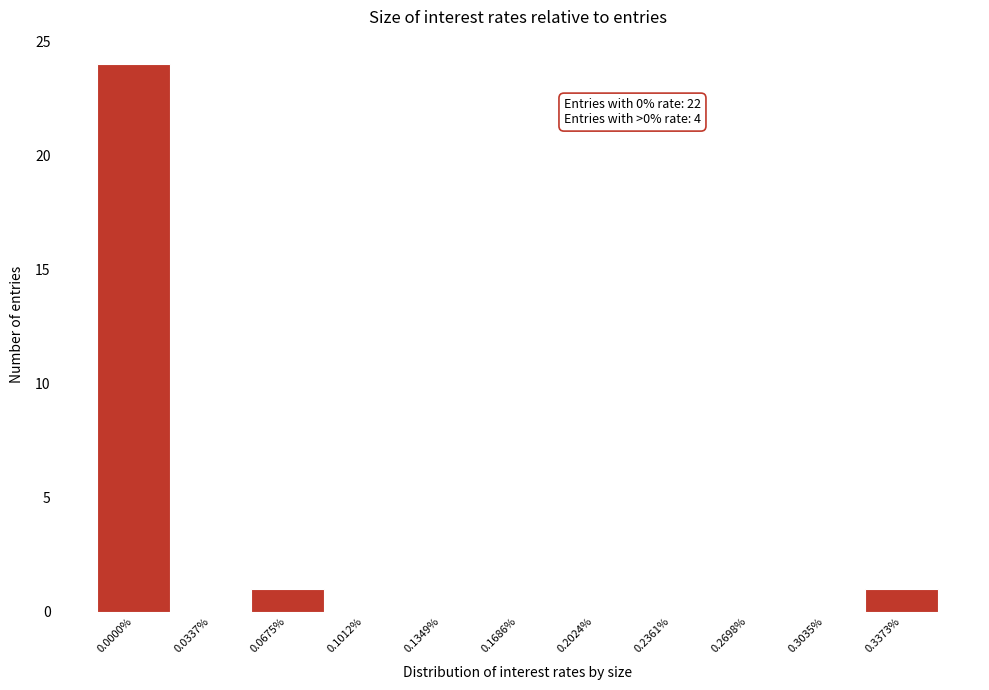

Reading left to right, extract all data points from this chart.

0.0000%=24	0.0337%=0	0.0675%=1	0.1012%=0	0.1349%=0	0.1686%=0	0.2024%=0	0.2361%=0	0.2698%=0	0.3035%=0	0.3373%=1